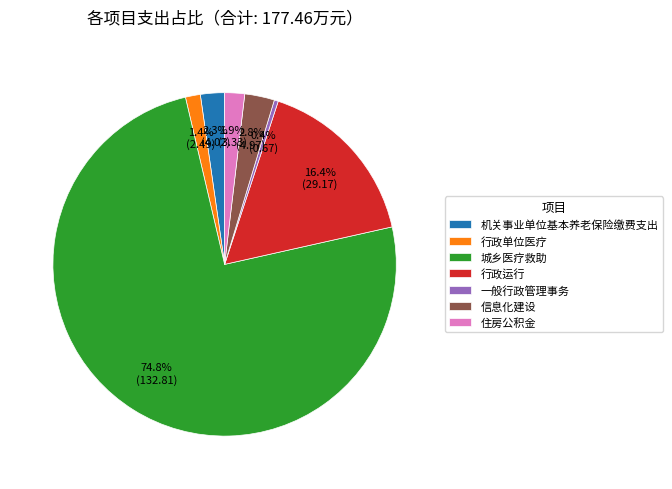

Which has a higher value, 行政单位医疗 or 信息化建设?

信息化建设